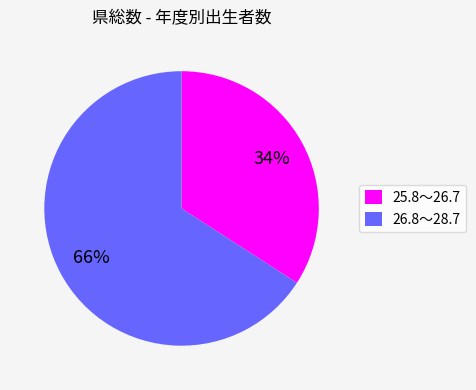

Count the number of slices in the pie.

2